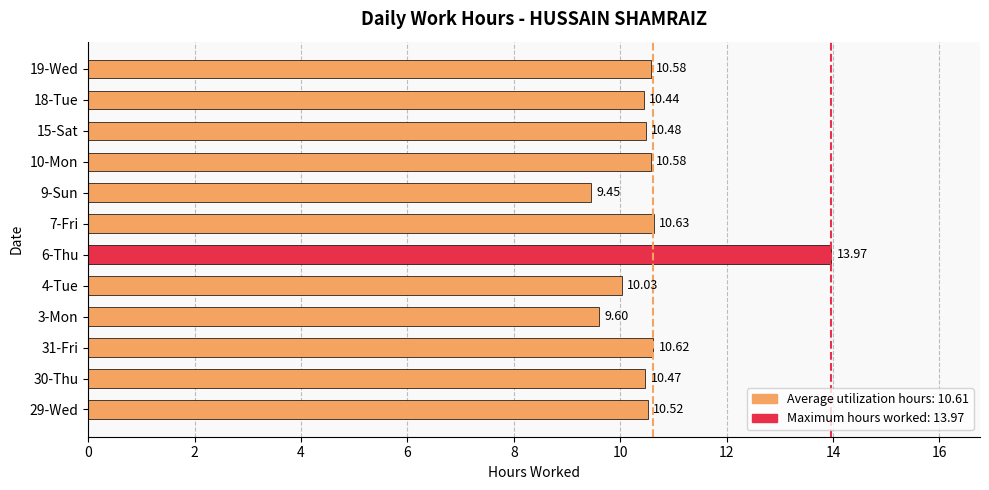

Approximately how many times larger is the value at 15-Sat compared to 6-Thu?

0.8